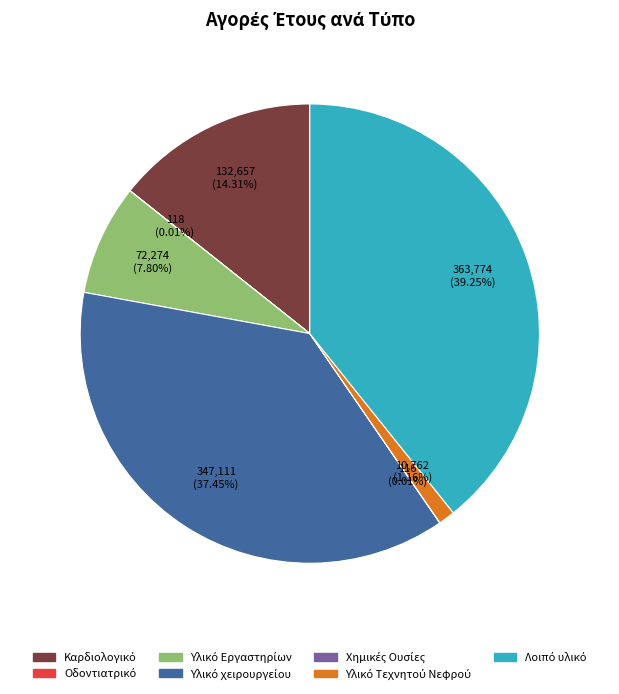

Is there any slice that represents more than half of the pie?

No